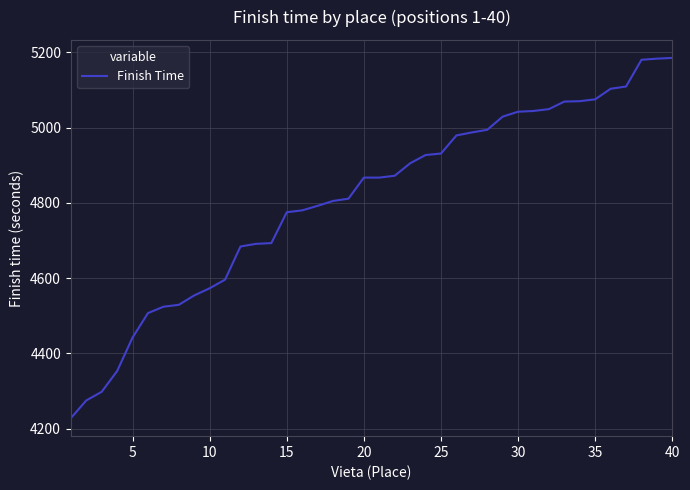

What is the maximum value shown in the chart?

5185